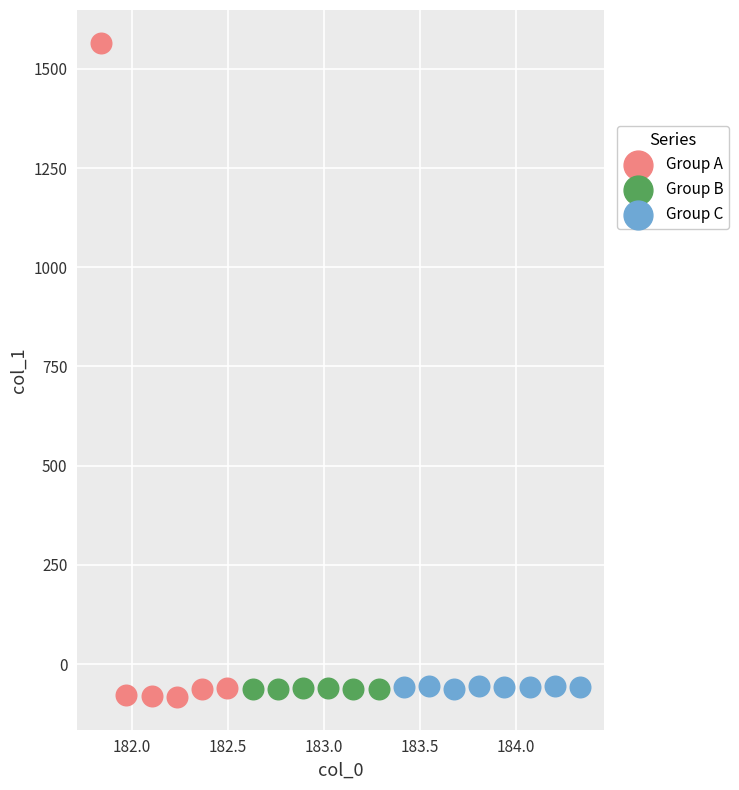

Which series has the widest spread of Y values?

Group A